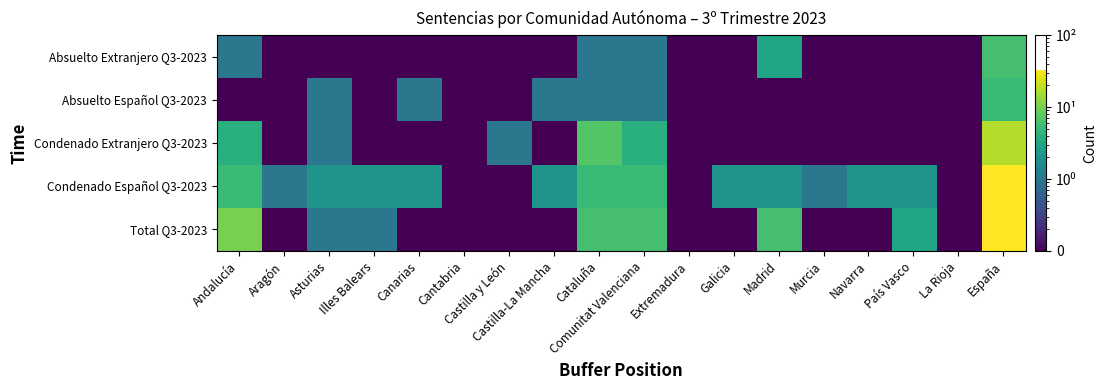

Which label corresponds to the largest value in the chart?

España